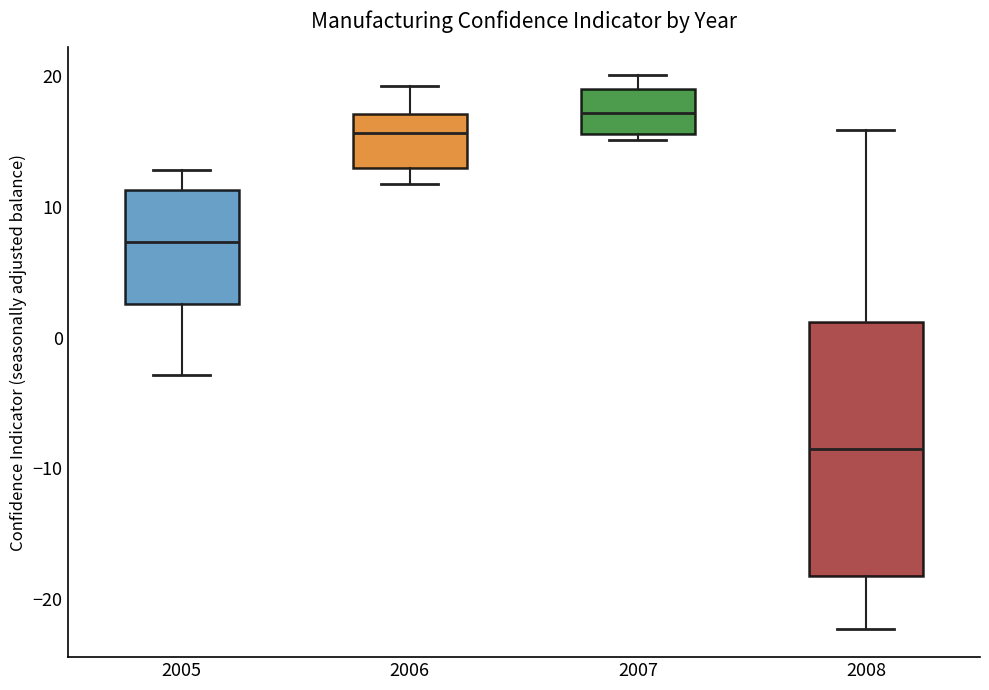

Where is the upper edge of the box at x = 2008 on the y-axis? The values are not printed on the chart, so give them approximately, as read against the axis.

1